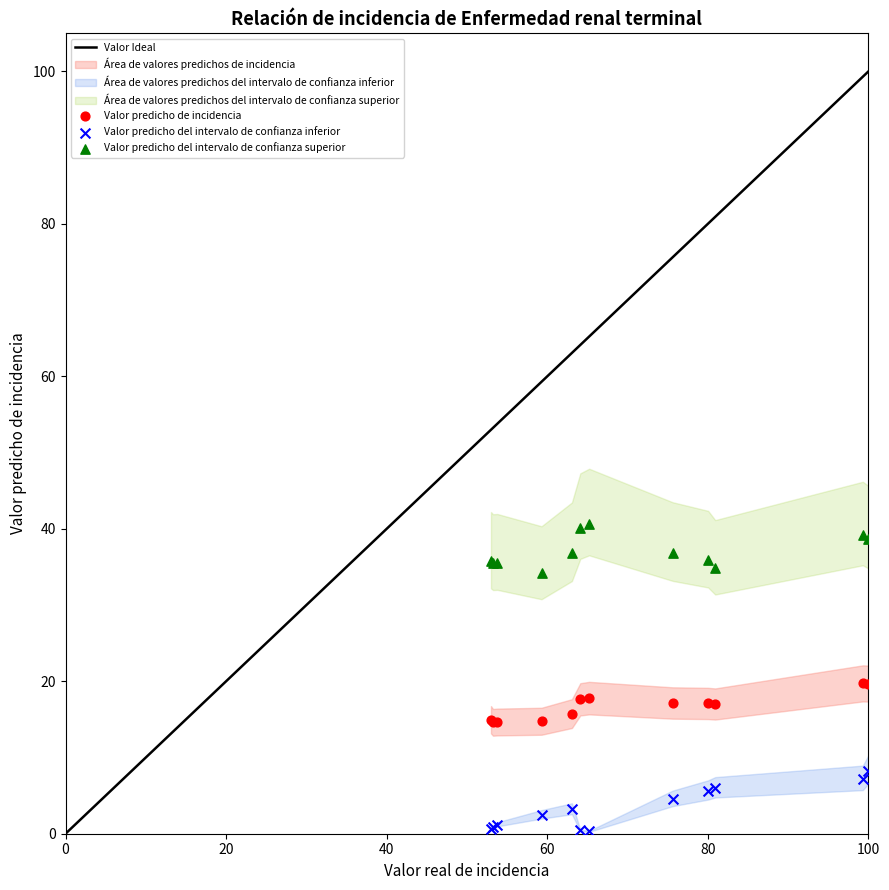

What is the X range (max minus min) for the scatter plot?

47.0